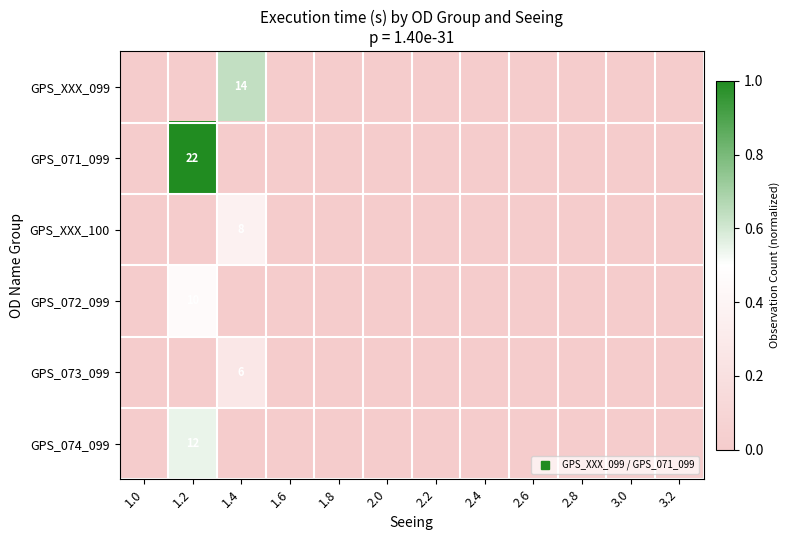

What is the greatest value displayed?

1.0